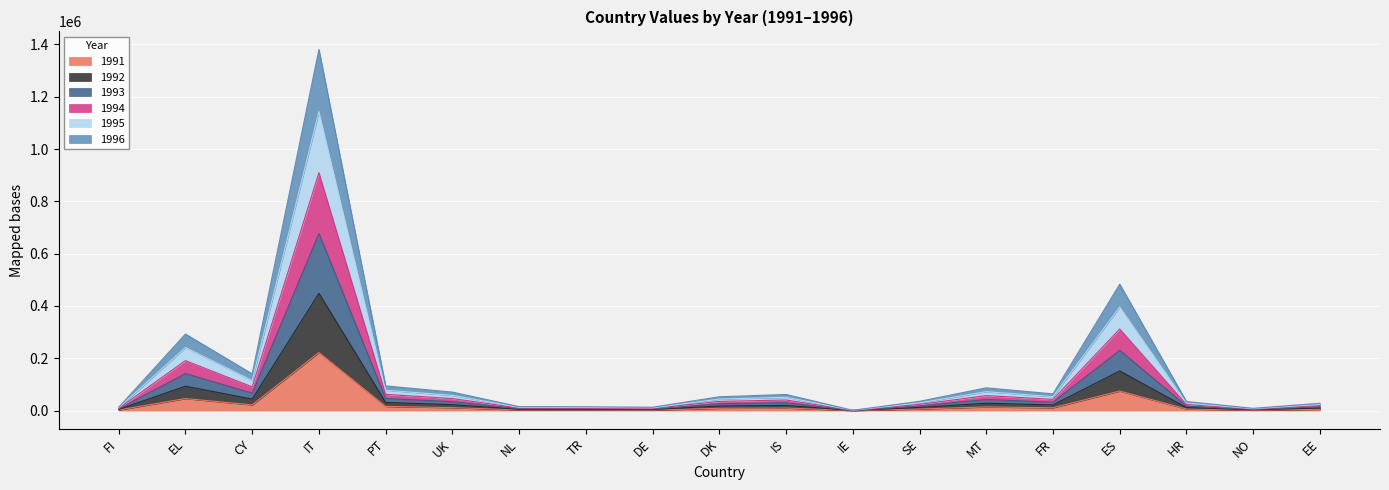

Which category has the highest value across all series?

IT